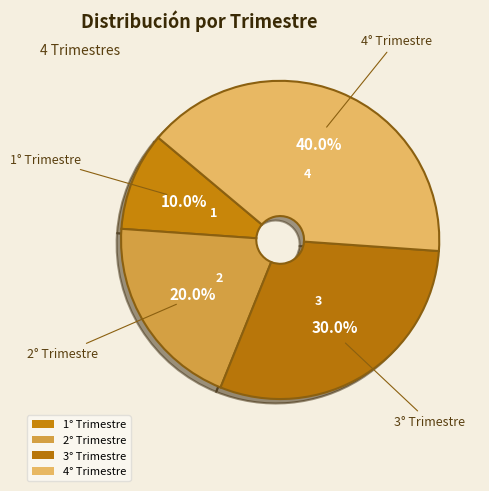

To the nearest percent, what is the combined percentage of 3° Trimestre and 4° Trimestre?

70%